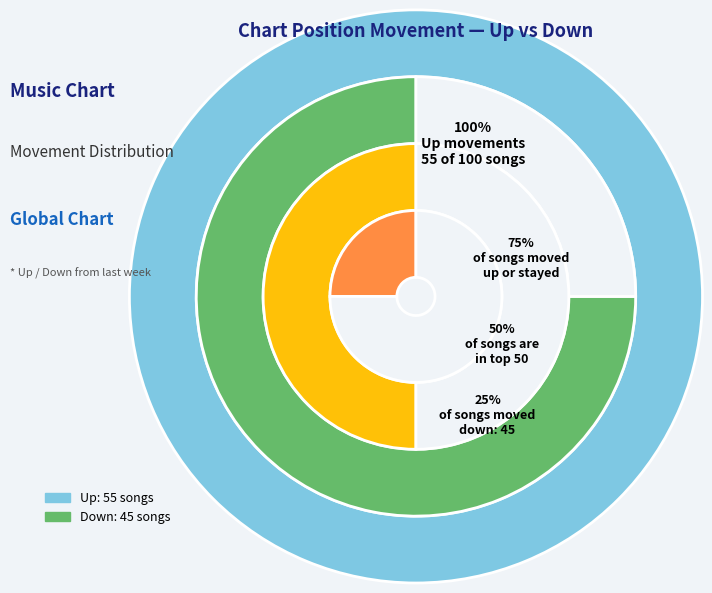

What is the change in value from up to down?

-10